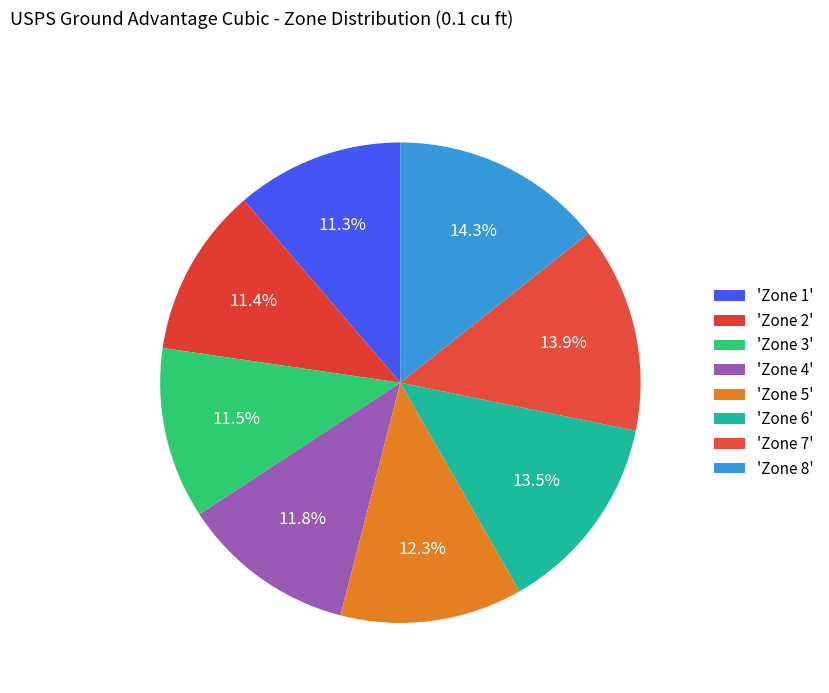

Which category has the smallest portion of the pie?

Zone 1